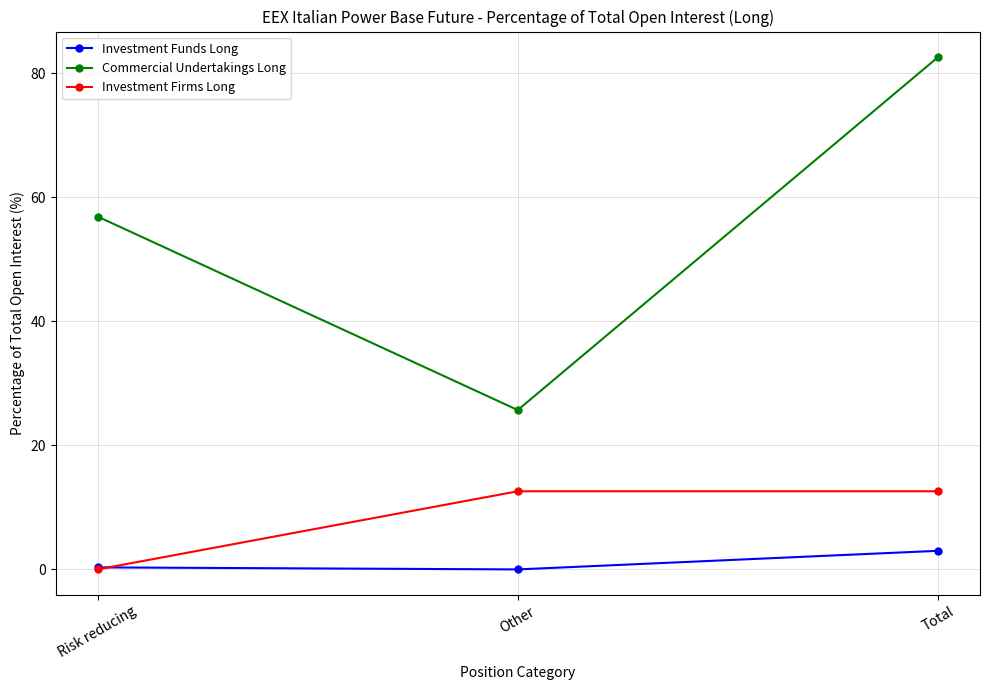

True or false: Investment Funds Long has a value of 3.0 at Total.

True